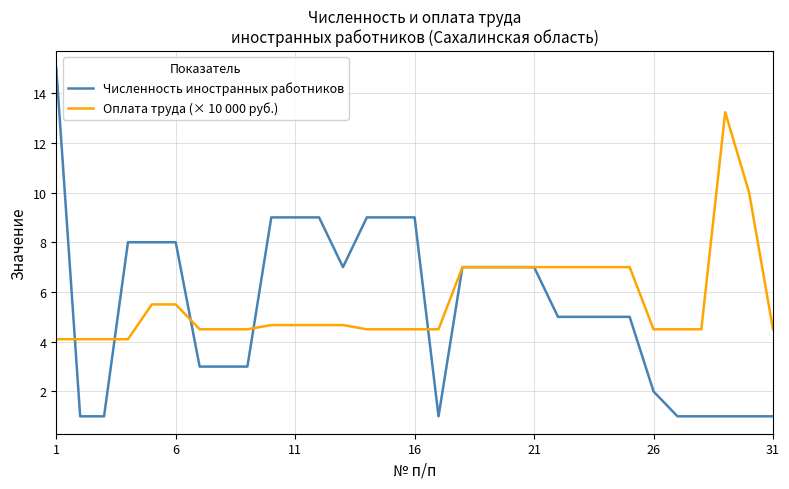

How many lines are shown in the chart?

2